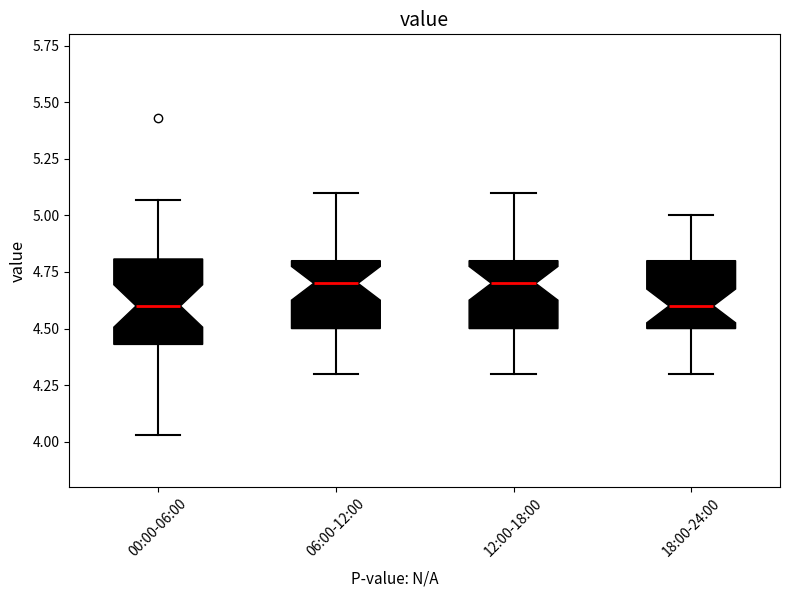

Reading left to right, read every box against the y-axis: the position of its median line, the range the box covers, and the ends of its whiskers. The values are not printed on the chart, so give them approximately, as read against the axis.

00:00-06:00: median 4.60, box 4.45 to 4.80, whiskers 4.05 to 5.05
06:00-12:00: median 4.70, box 4.50 to 4.80, whiskers 4.30 to 5.10
12:00-18:00: median 4.70, box 4.50 to 4.80, whiskers 4.30 to 5.10
18:00-24:00: median 4.60, box 4.50 to 4.80, whiskers 4.30 to 5.00